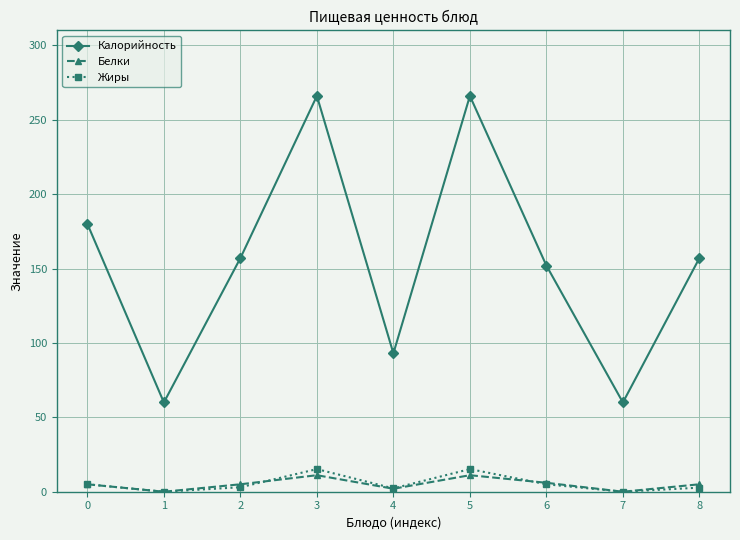

What is the greatest value displayed?

266.0